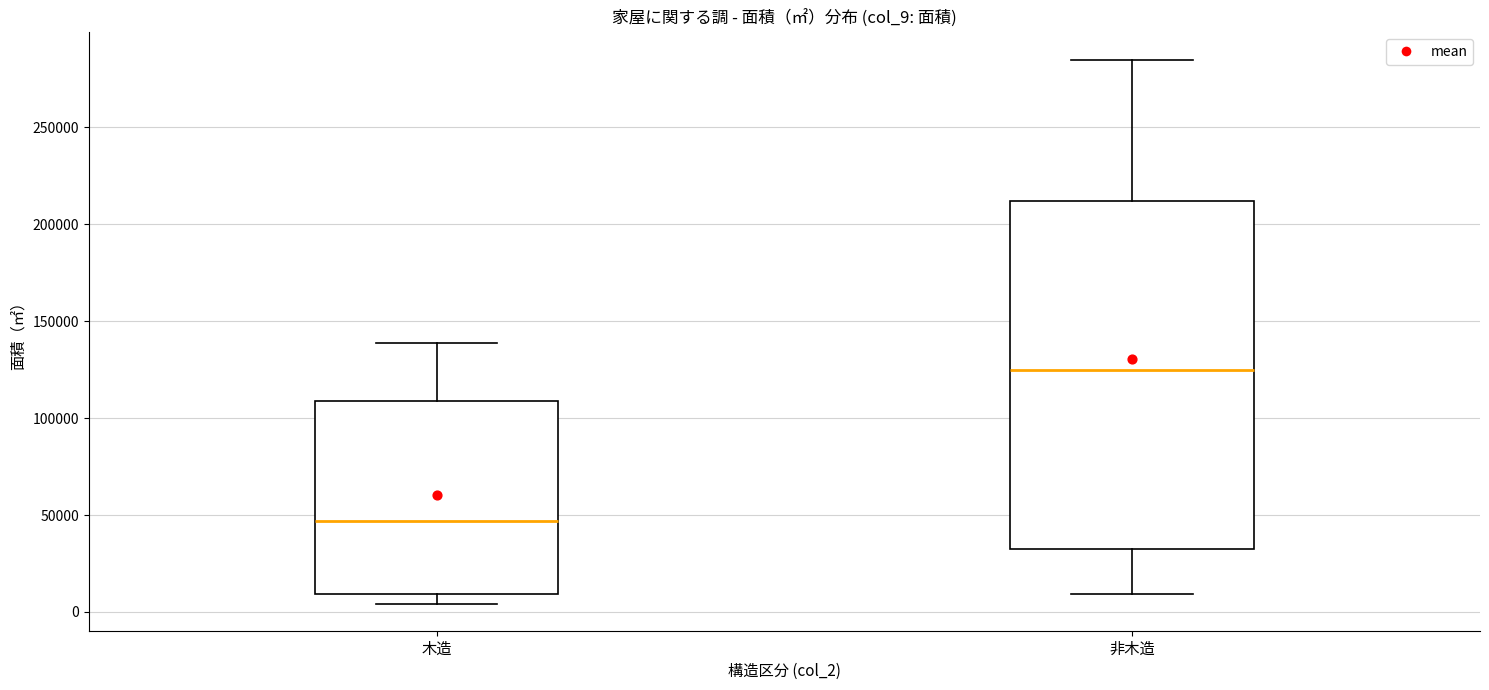

Reading left to right, transcribe this box plot: for each box, give where its median line is, the range the box spans, and where its two whiskers end, as read against the y-axis. The values are not printed on the chart, so give them approximately, as read against the axis.

木造: median 45000, box 10000 to 110000, whiskers 5000 to 140000
非木造: median 125000, box 30000 to 210000, whiskers 10000 to 285000